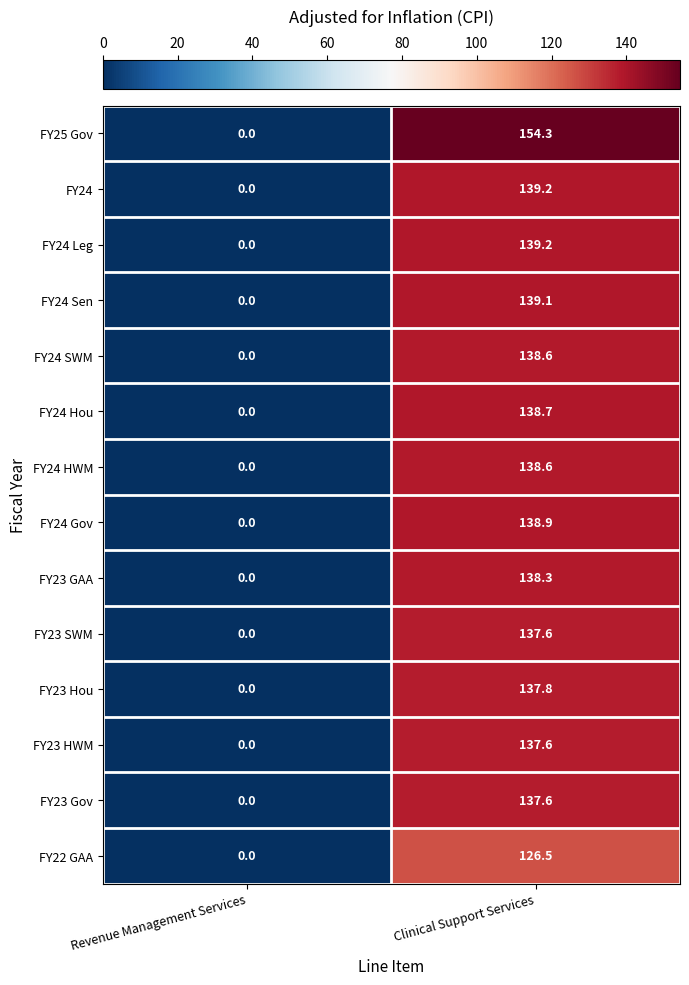

Count the number of categories in the chart.

2